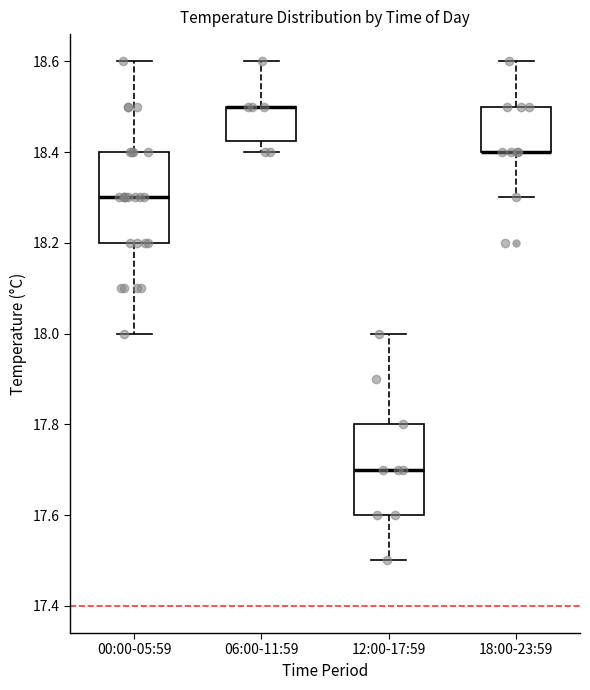

Reading left to right, read every box against the y-axis: the position of its median line, the range the box covers, and the ends of its whiskers. The values are not printed on the chart, so give them approximately, as read against the axis.

00:00-05:59: median 18.30, box 18.20 to 18.40, whiskers 18.00 to 18.60
06:00-11:59: median 18.50 (drawn on the box's upper edge), box 18.42 to 18.50, whiskers 18.40 to 18.60
12:00-17:59: median 17.70, box 17.60 to 17.80, whiskers 17.50 to 18.00
18:00-23:59: median 18.40 (drawn on the box's lower edge), box 18.40 to 18.50, whiskers 18.30 to 18.60